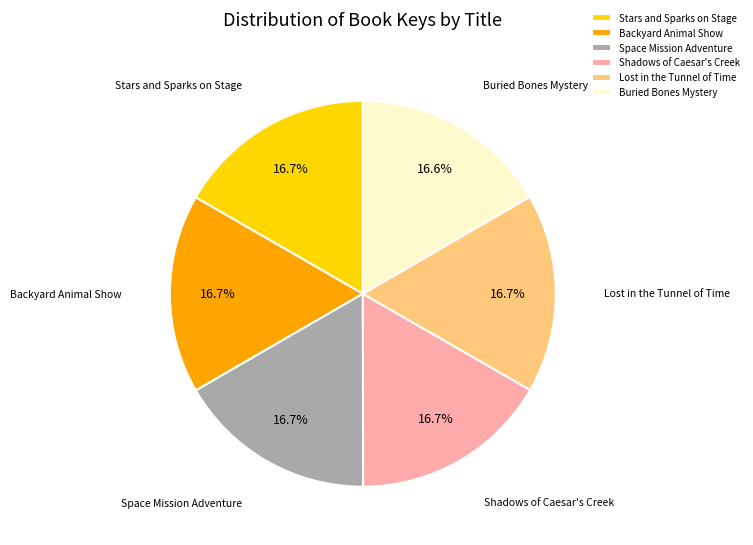

The Shadows of Caesar's Creek slice represents 28% of the pie. True or false?

False